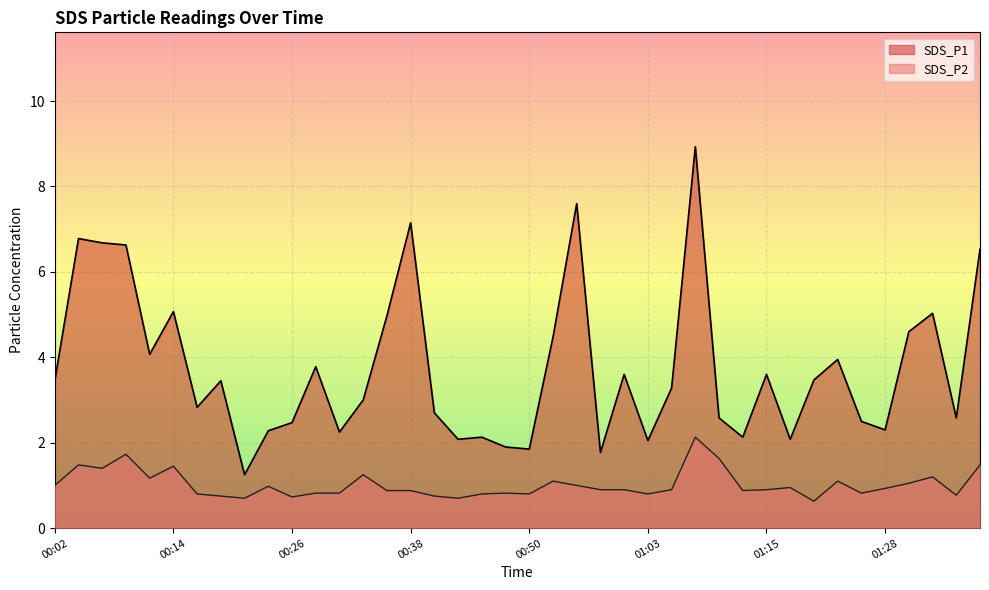

At which label does SDS_P2 reach its peak?

01:08